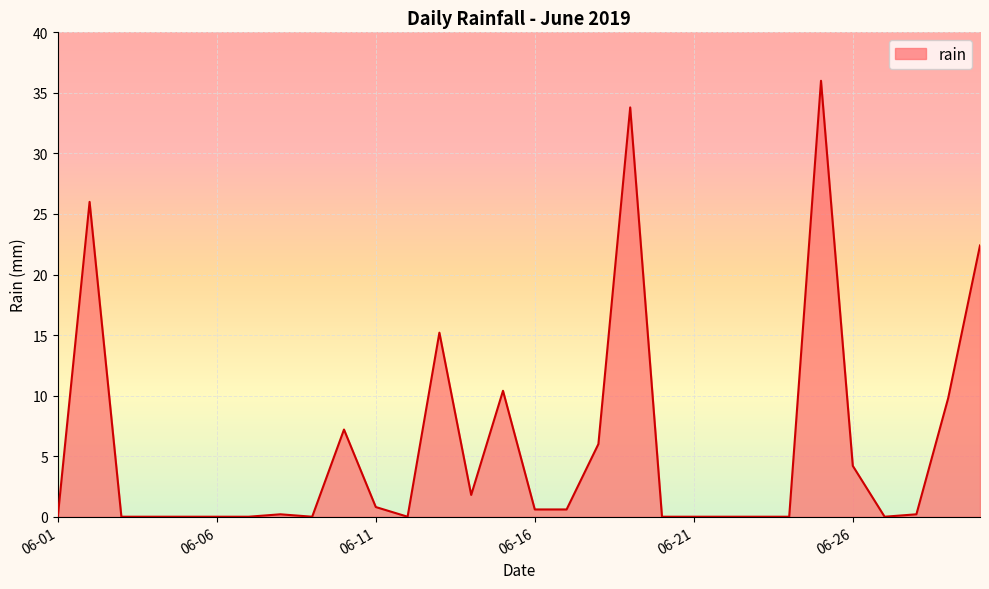

What is the maximum value shown in the chart?

36.0